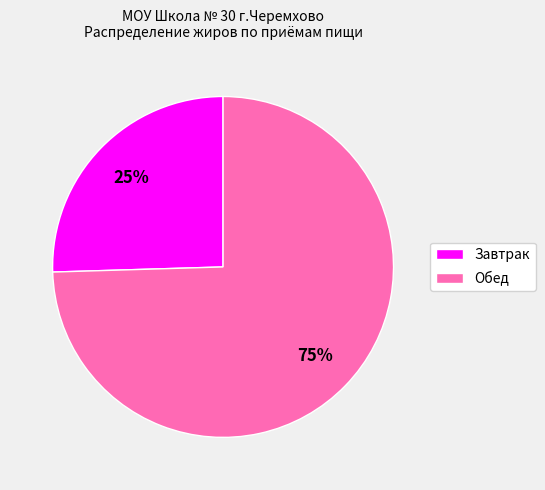

To the nearest percent, what is the average slice percentage?

50%